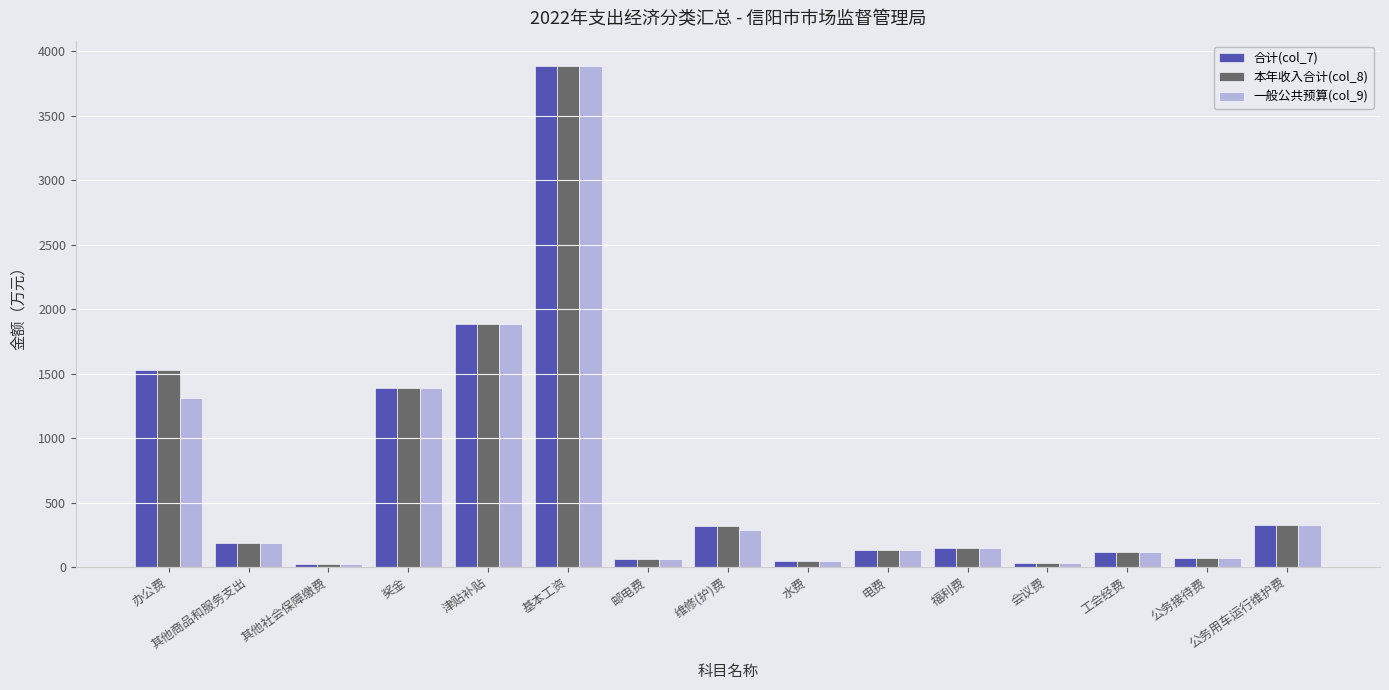

At how many categories does at least one series exceed 2504?

1